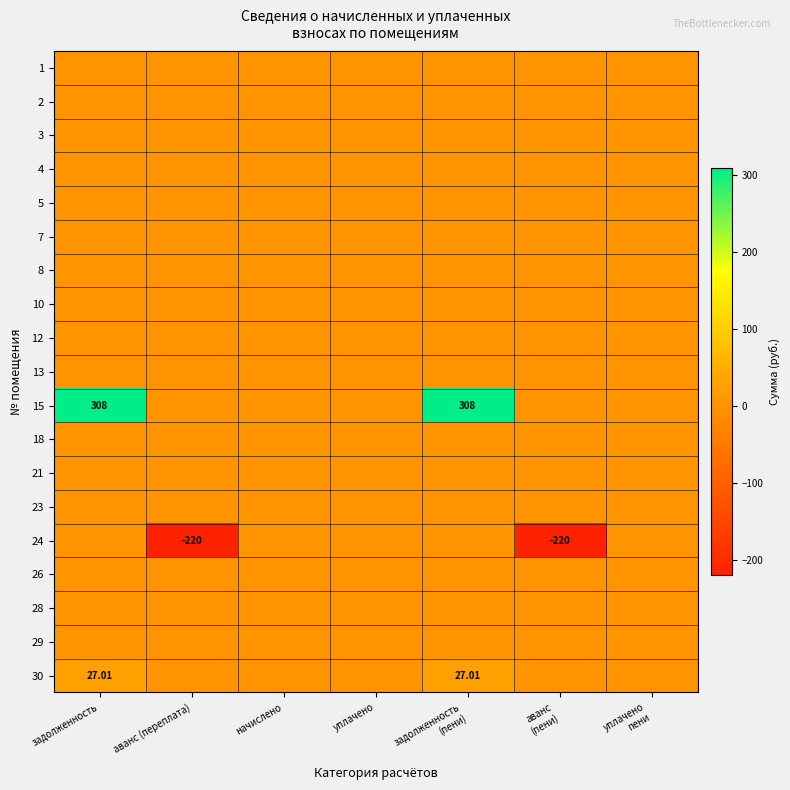

The value of 4 at аванс (переплата) is 0.0. True or false?

True